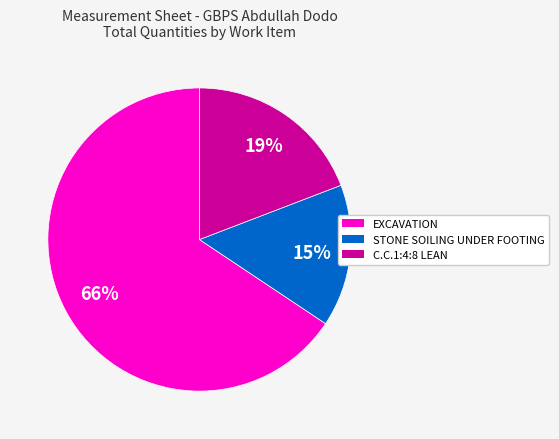

Between STONE SOILING UNDER FOOTING and EXCAVATION, which is larger?

EXCAVATION